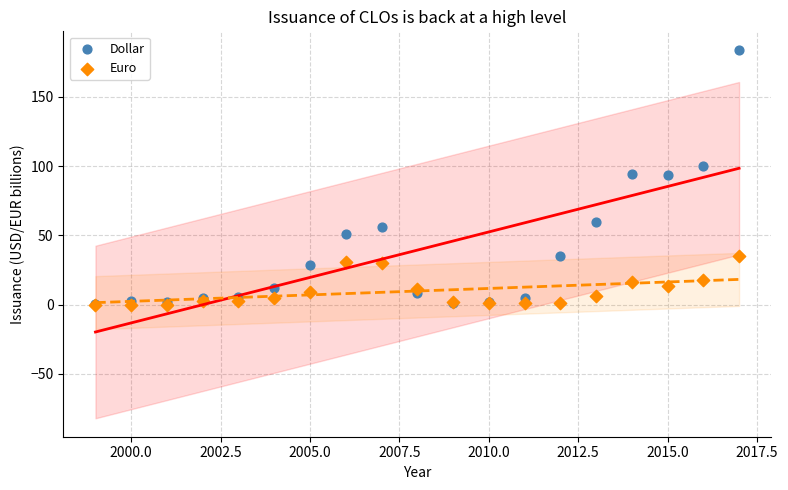

What are all the series names shown in the legend?

Dollar, Euro